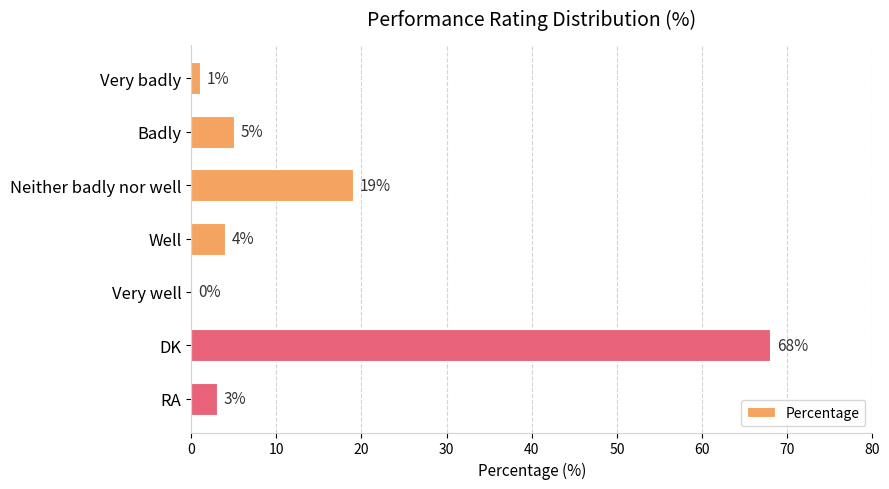

Which label corresponds to the largest value in the chart?

DK